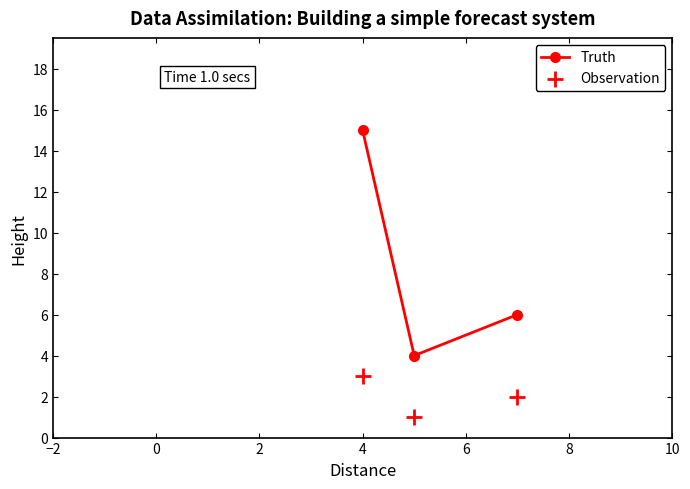

What is the value of the Truth point at the 3rd from the left?

6